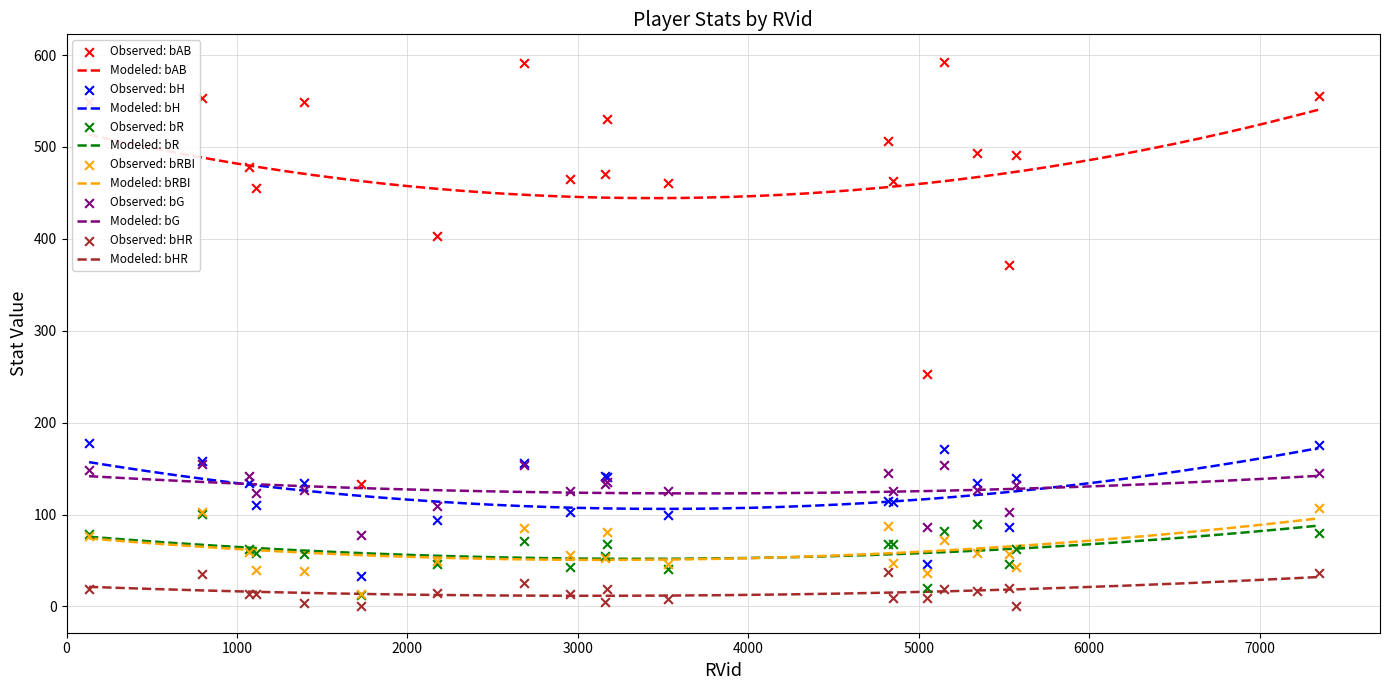

Is the value of bH at 3173 greater than the value of bRBI at 3529?

Yes